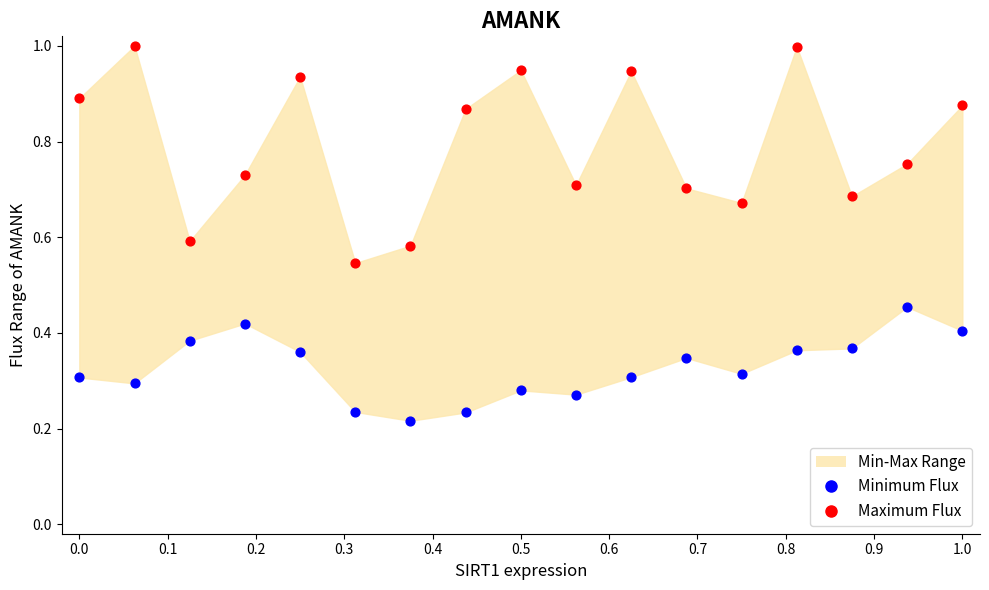

Across all data points, what is the range of X values (max minus min)?

1.0